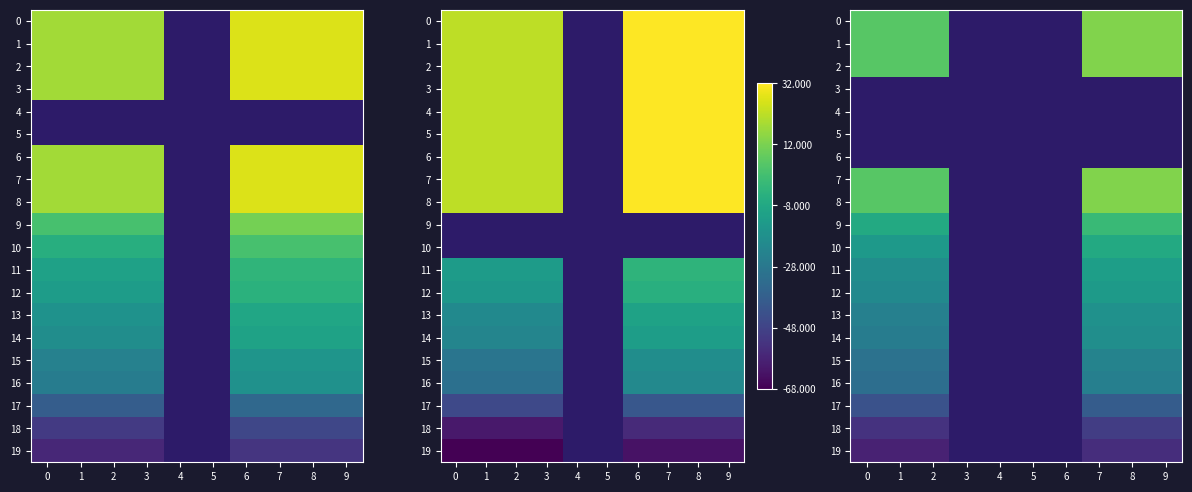

What is the difference between the maximum and minimum values in the 14 series?

10.0